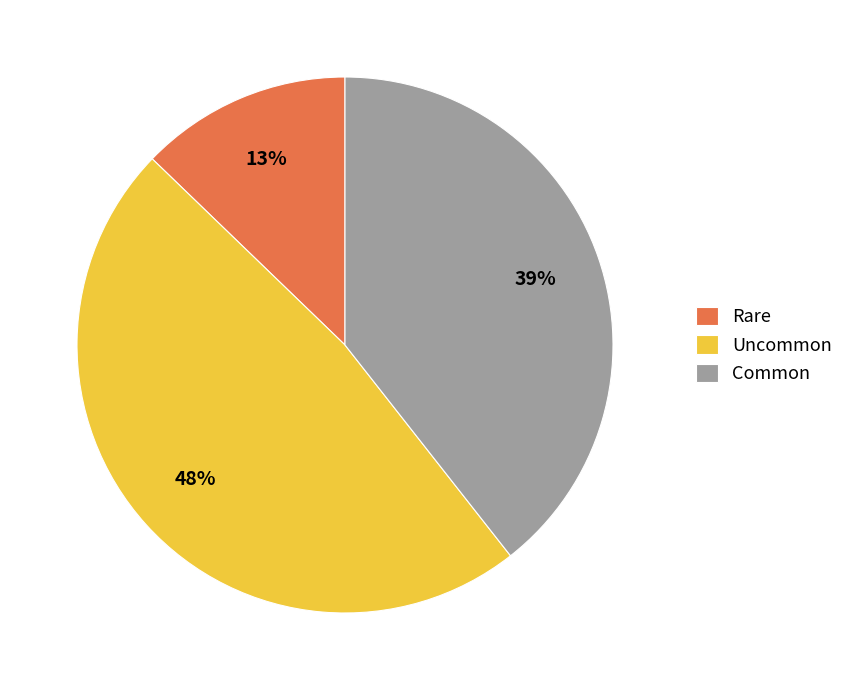

Which has a higher value, Uncommon or Rare?

Uncommon